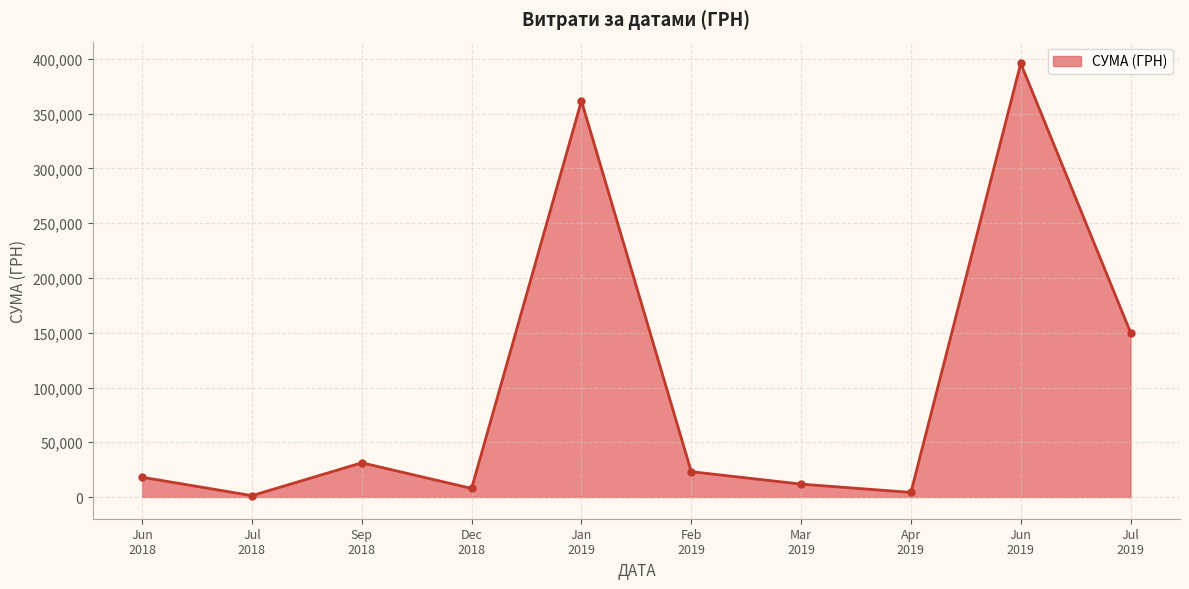

What is the greatest value displayed?

395994.2